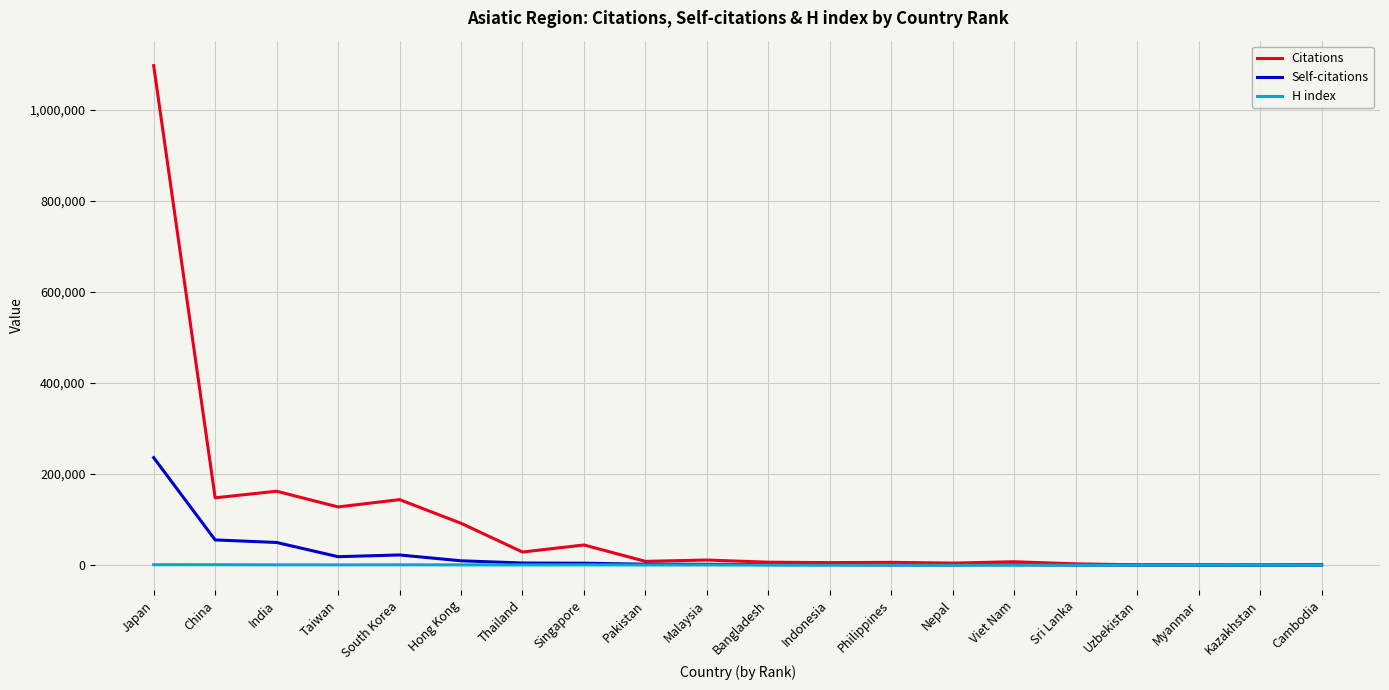

Which series has the largest range (max minus min)?

Citations